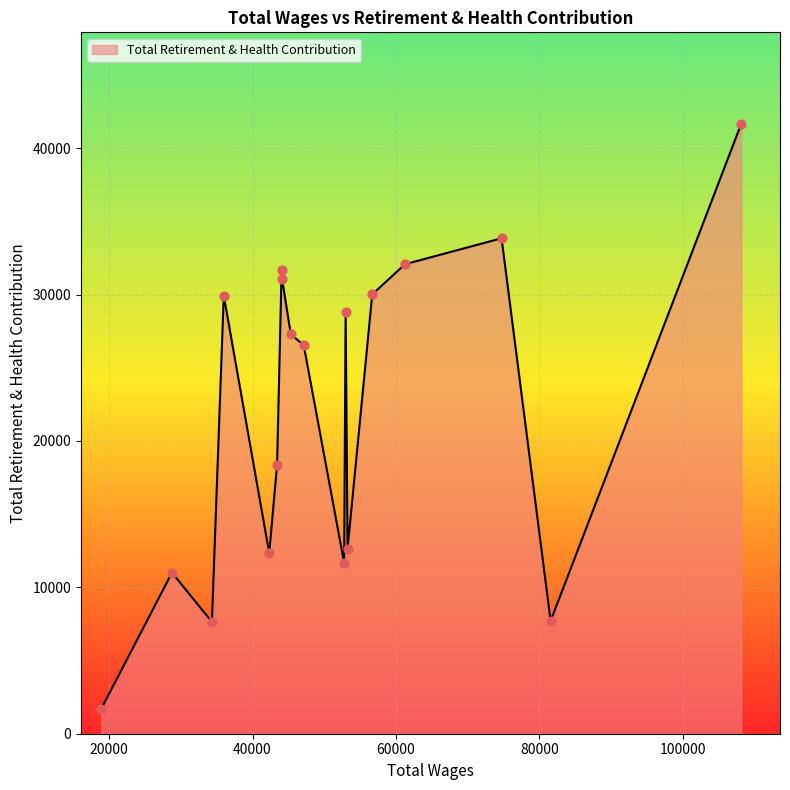

What is the maximum value shown in the chart?

41669